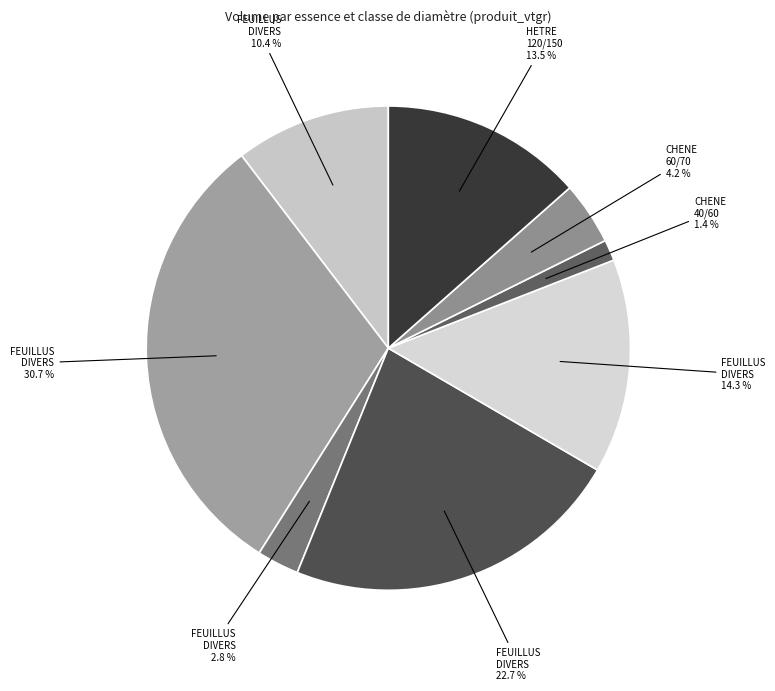

Is there any slice that represents more than half of the pie?

No